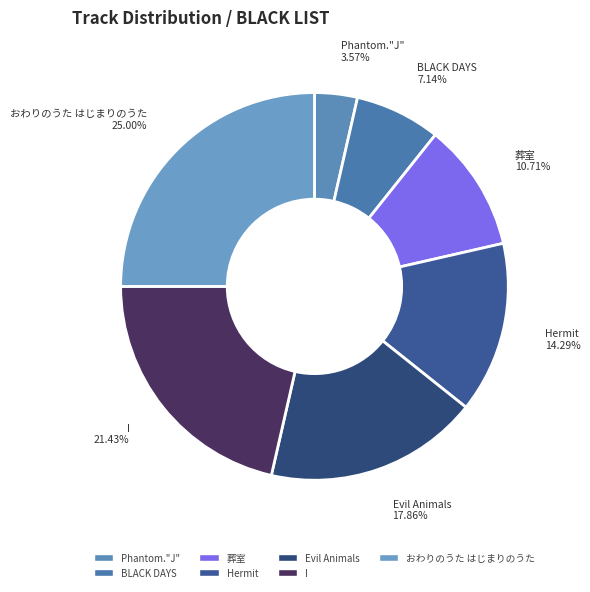

Does any single category account for the majority?

No